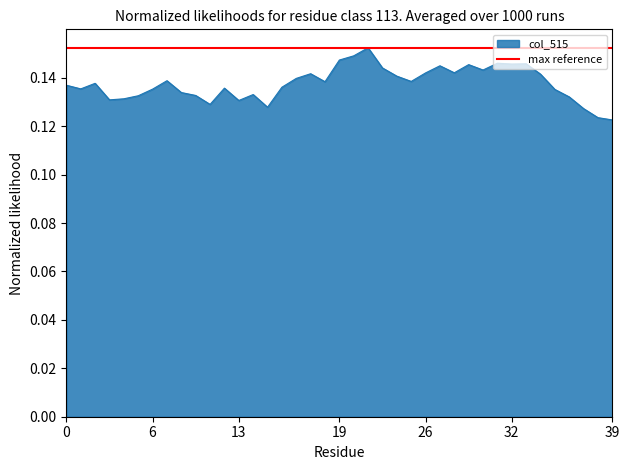

What is the average value?

0.1